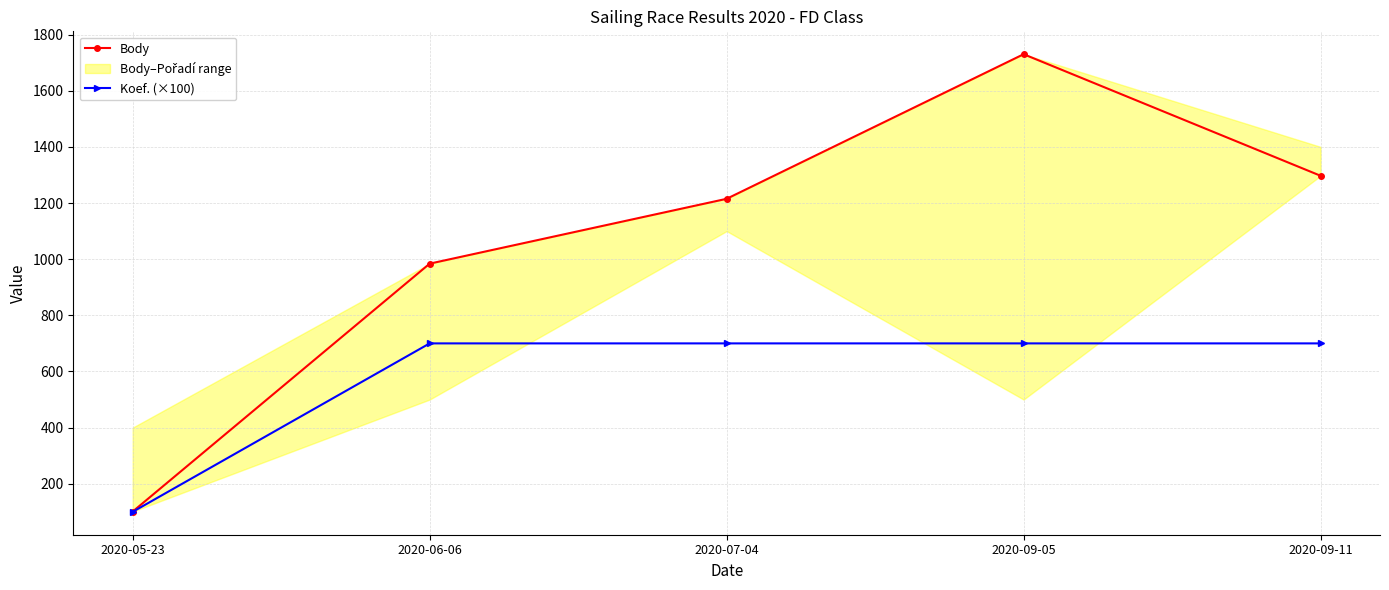

Reading right to left, list all the values displayed in this chart.

Body: 1297	1730	1215	984	101
Koef. (×100): 700	700	700	700	100